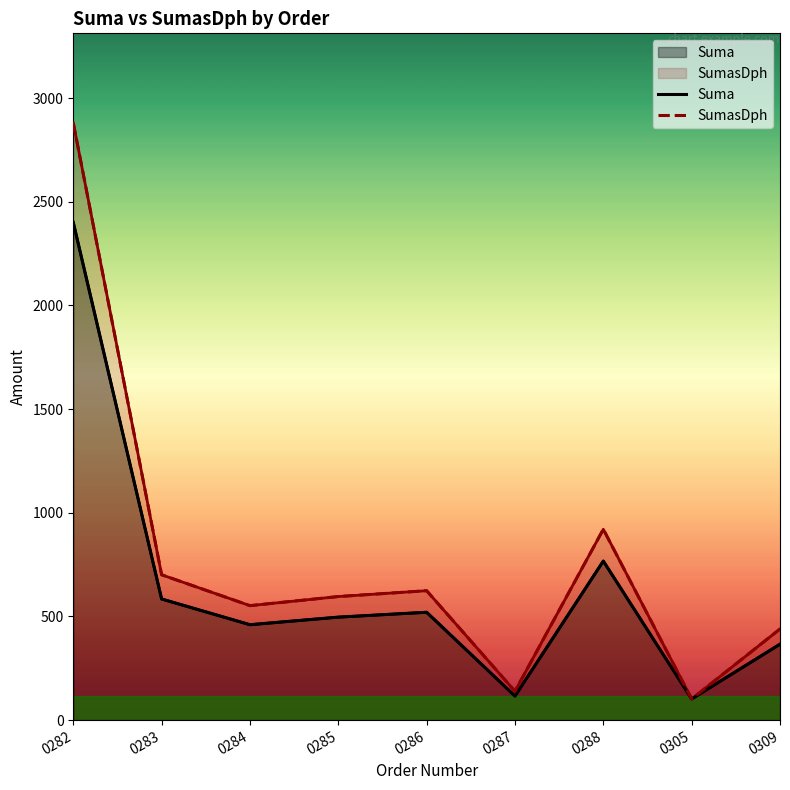

The SumasDph series shows 174.2 at 0305. True or false?

False